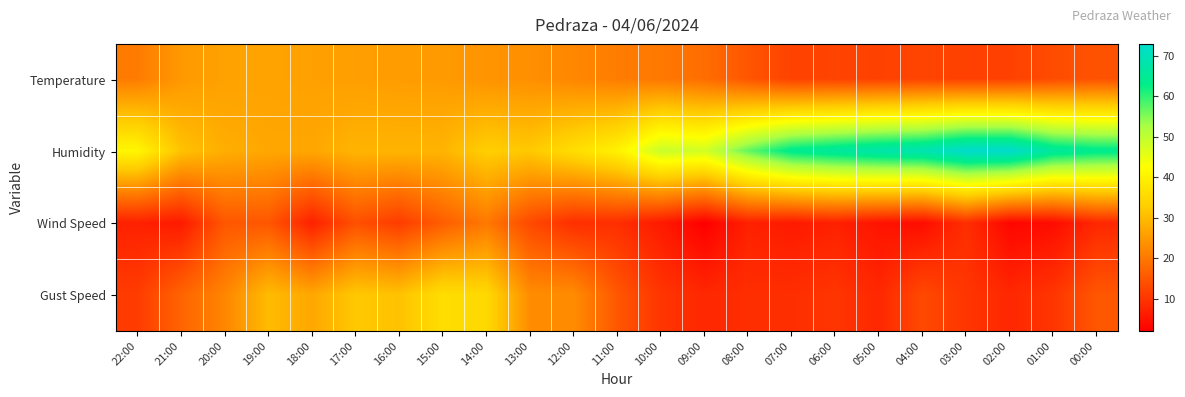

At how many categories does at least one series exceed 32?

16